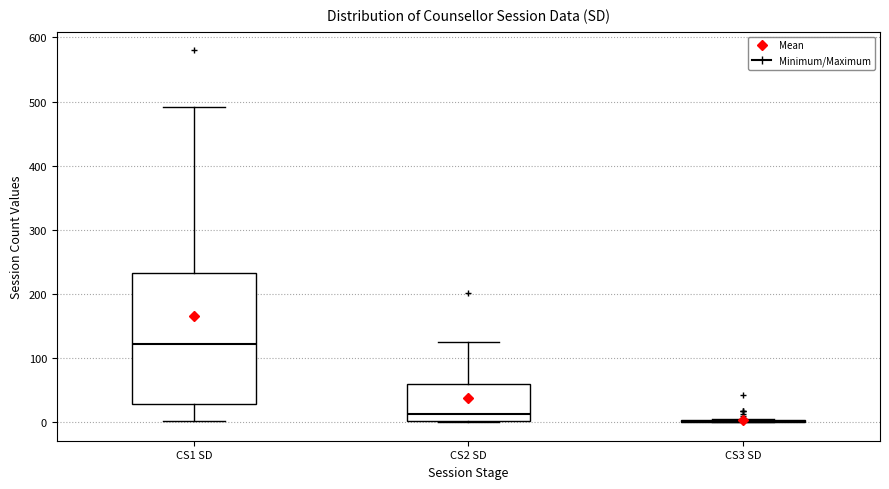

Reading left to right, read every box against the y-axis: the position of its median line, the range the box covers, and the ends of its whiskers. The values are not printed on the chart, so give them approximately, as read against the axis.

CS1 SD: median 120, box 30 to 230, whiskers 0 to 490
CS2 SD: median 10, box 0 to 60, whiskers 0 to 130
CS3 SD: box collapsed to a line at 0, whiskers 0 to 10